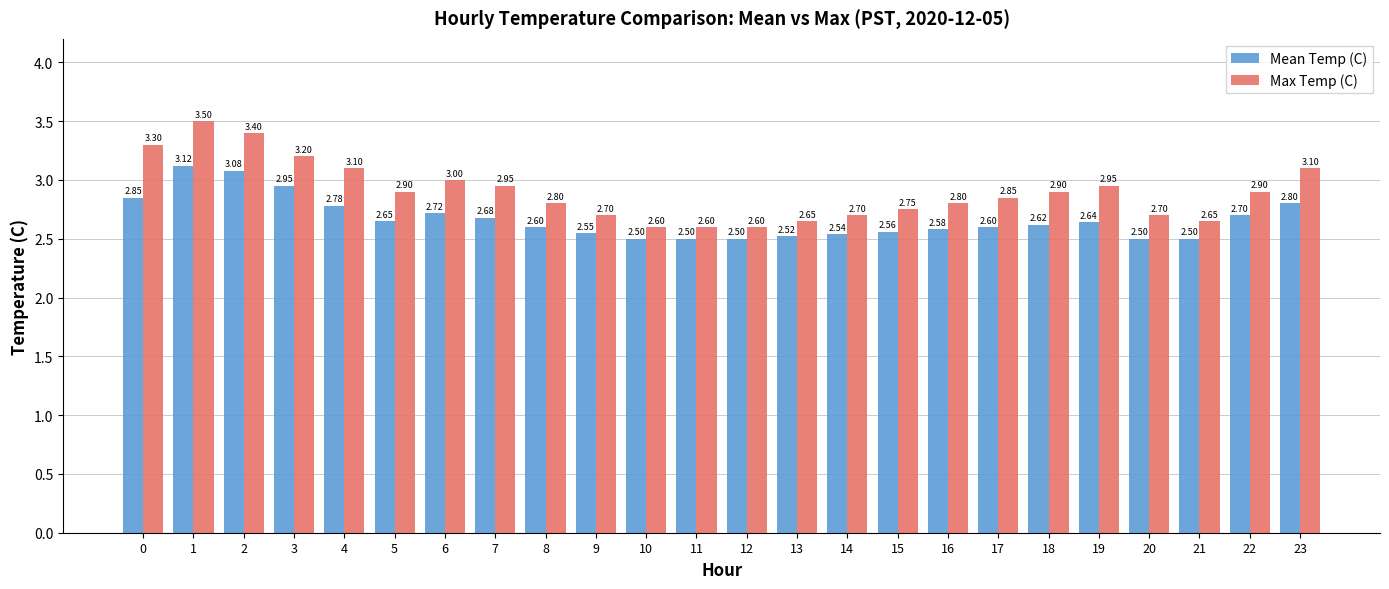

How many groups of bars are there?

24